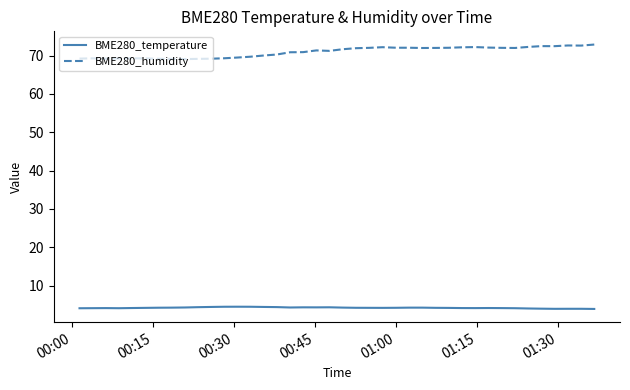

True or false: BME280_temperature and BME280_humidity intersect in this chart.

False